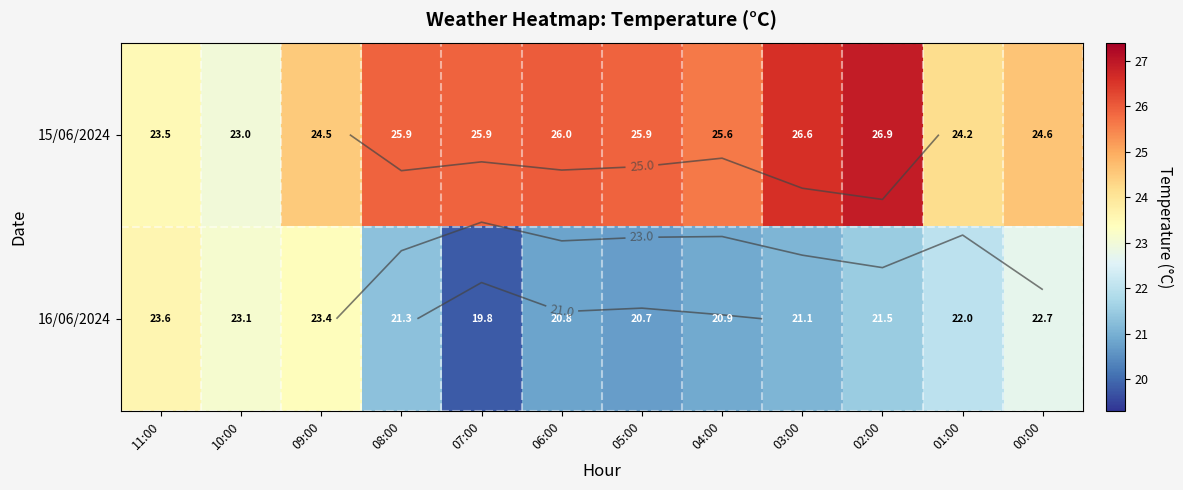

What value does the 16/06/2024 series have at 02:00?

21.5